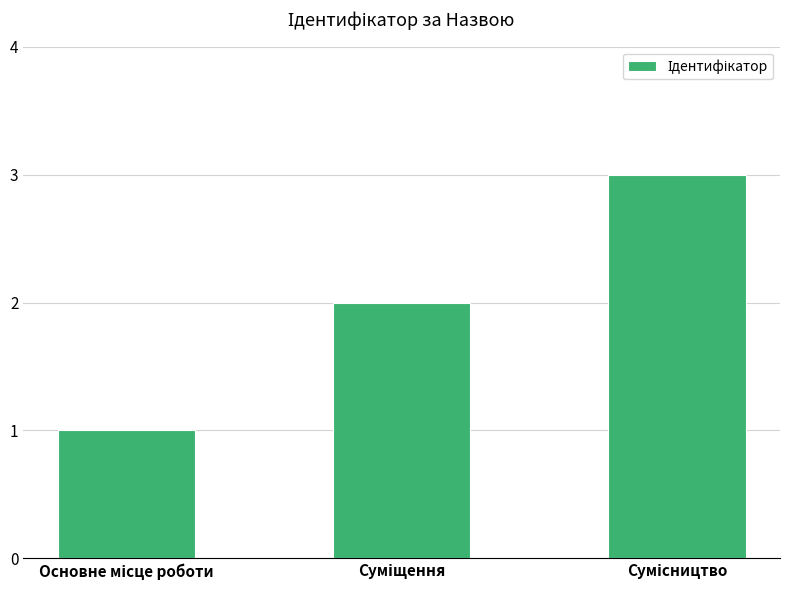

What is the maximum value shown in the chart?

3